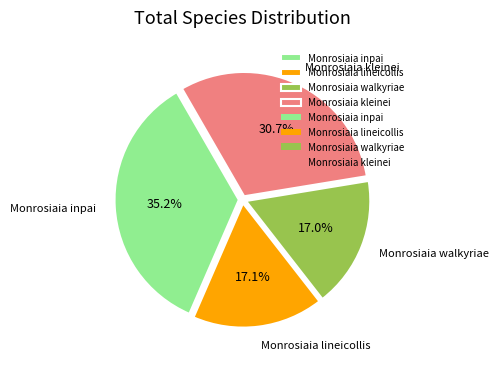

Is Monrosiaia lineicollis the majority of the pie?

No